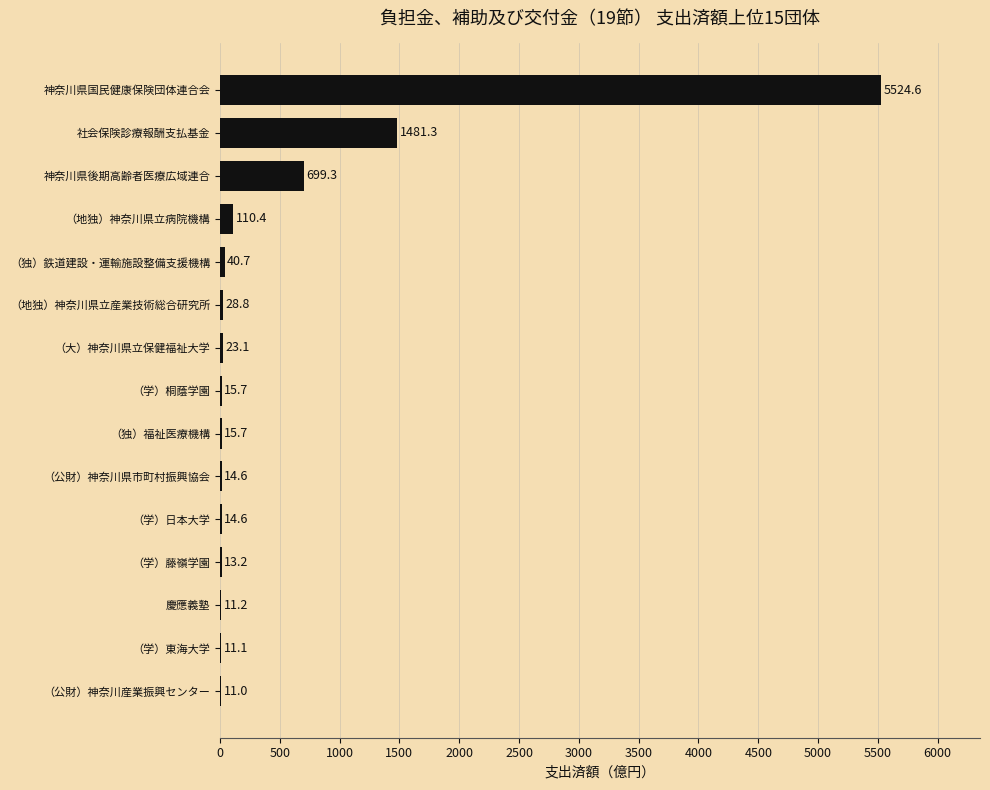

The chart shows a value of 110.4 at （地独）神奈川県立病院機構. True or false?

True